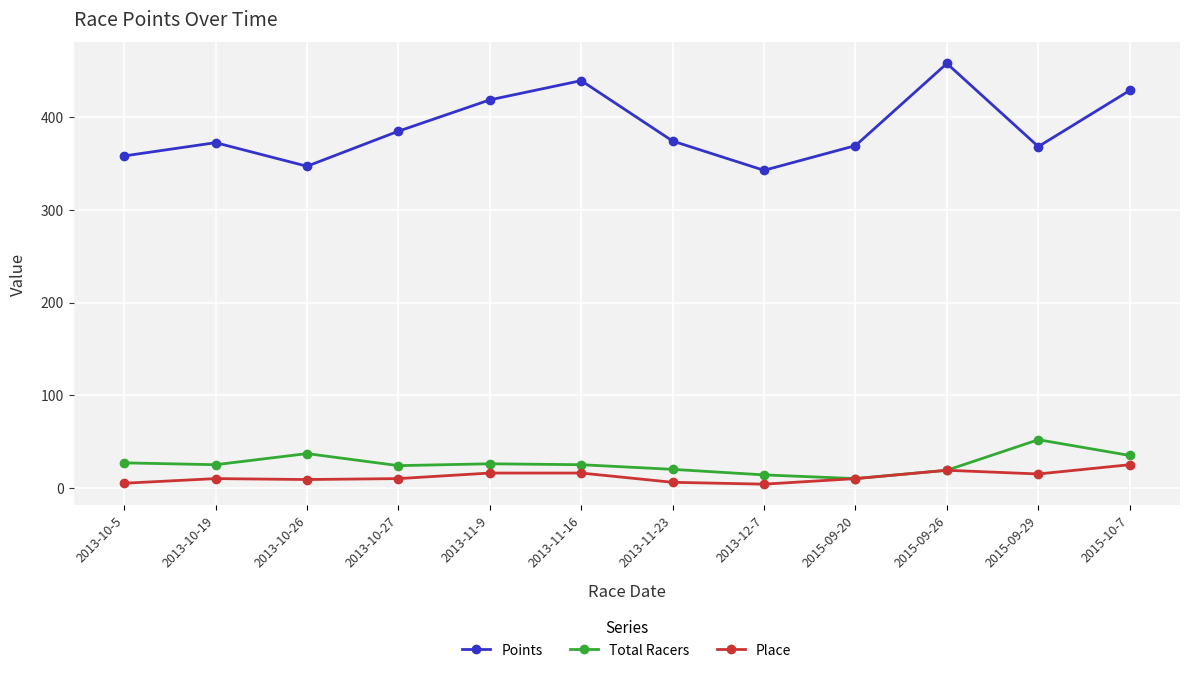

List the series in order of their peak value, highest first.

Points, Total Racers, Place